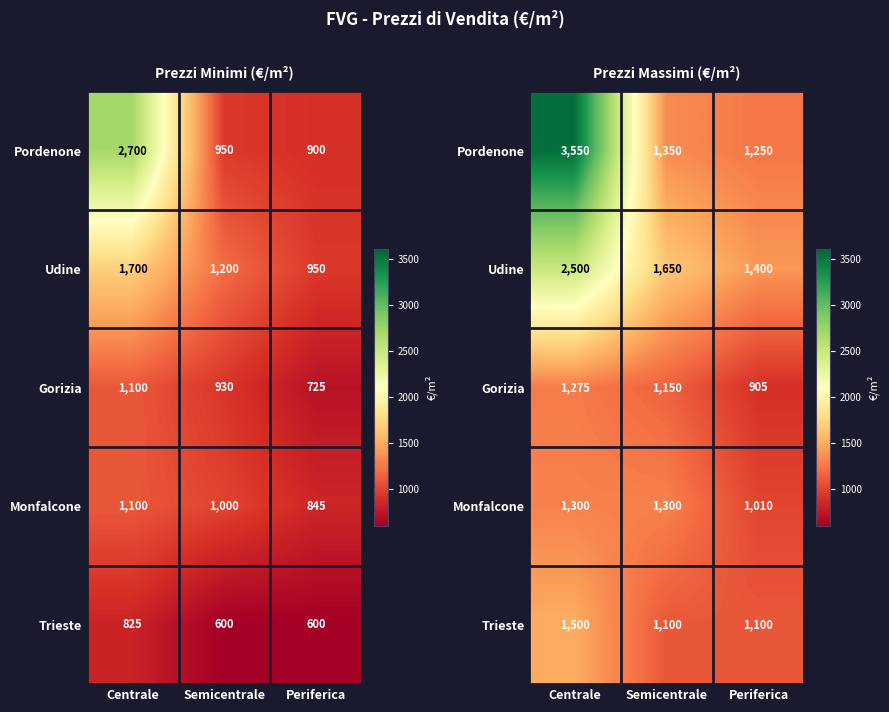

Read the Udine value at Periferica.

1400